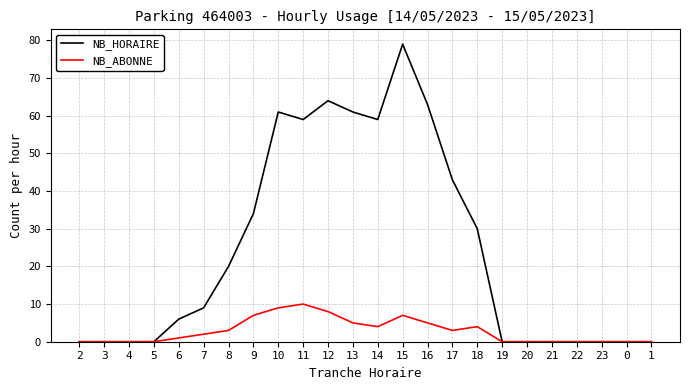

Is it true that NB_ABONNE equals 0 at 2?

True